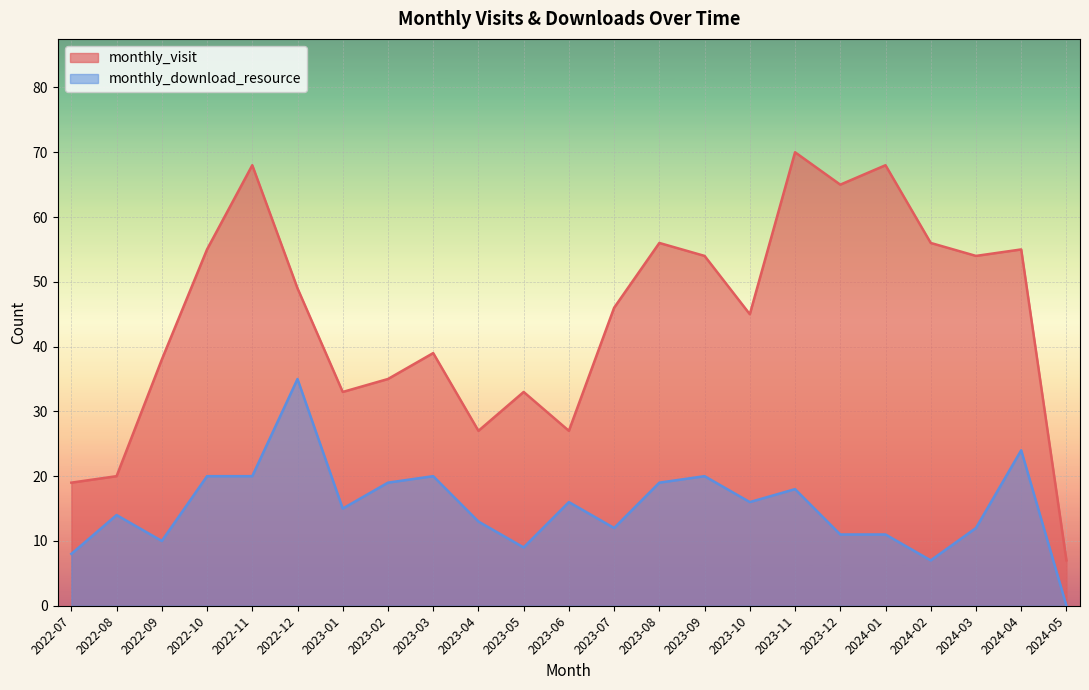

What is the label of the 7th point from the left?

2023-01